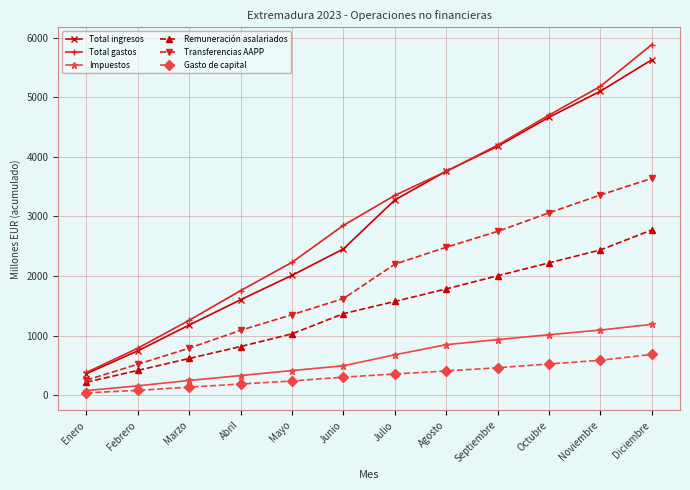

List the series in order of their peak value, highest first.

Total gastos, Total ingresos, Transferencias AAPP, Remuneración asalariados, Impuestos, Gasto de capital